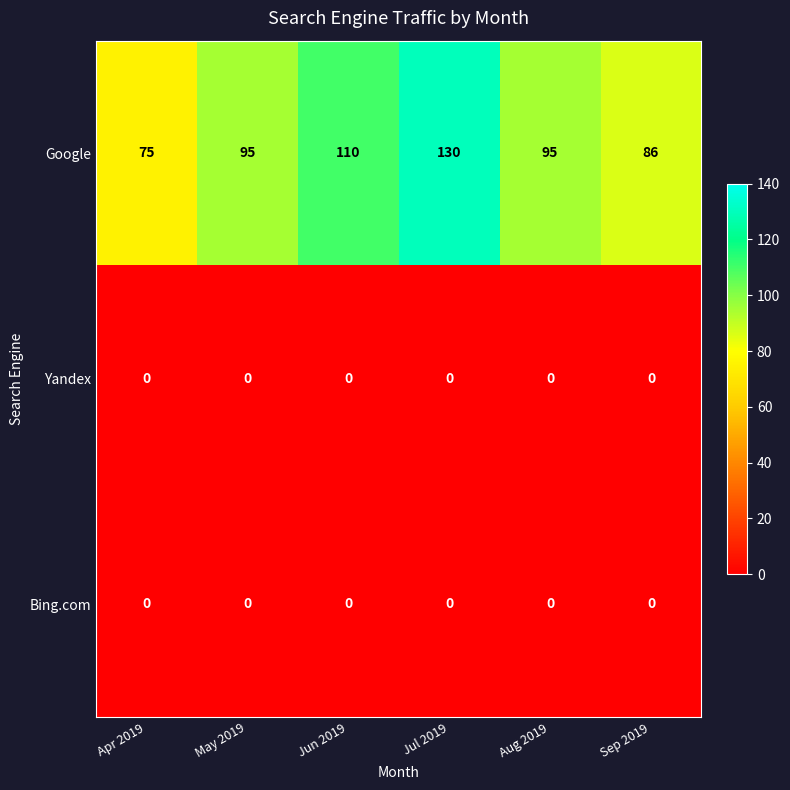

Count the Google values in the range 86 to 110.

4